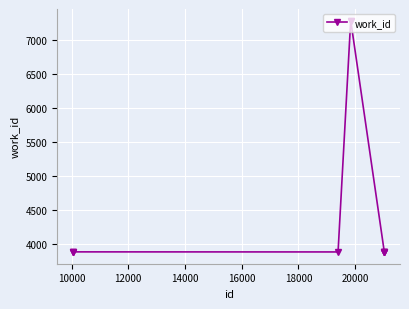

True or false: the data has more than 0 interior local peaks.

True